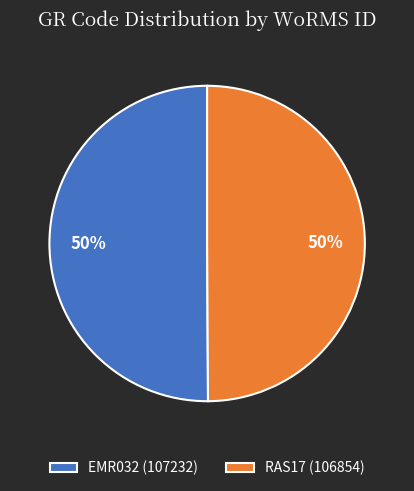

The RAS17 slice represents 50% of the pie. True or false?

True